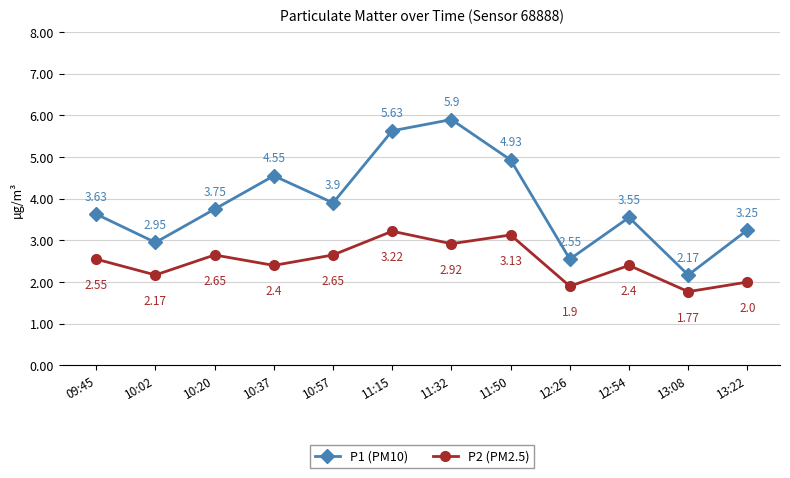

Which series has the largest range (max minus min)?

P1 (PM10)